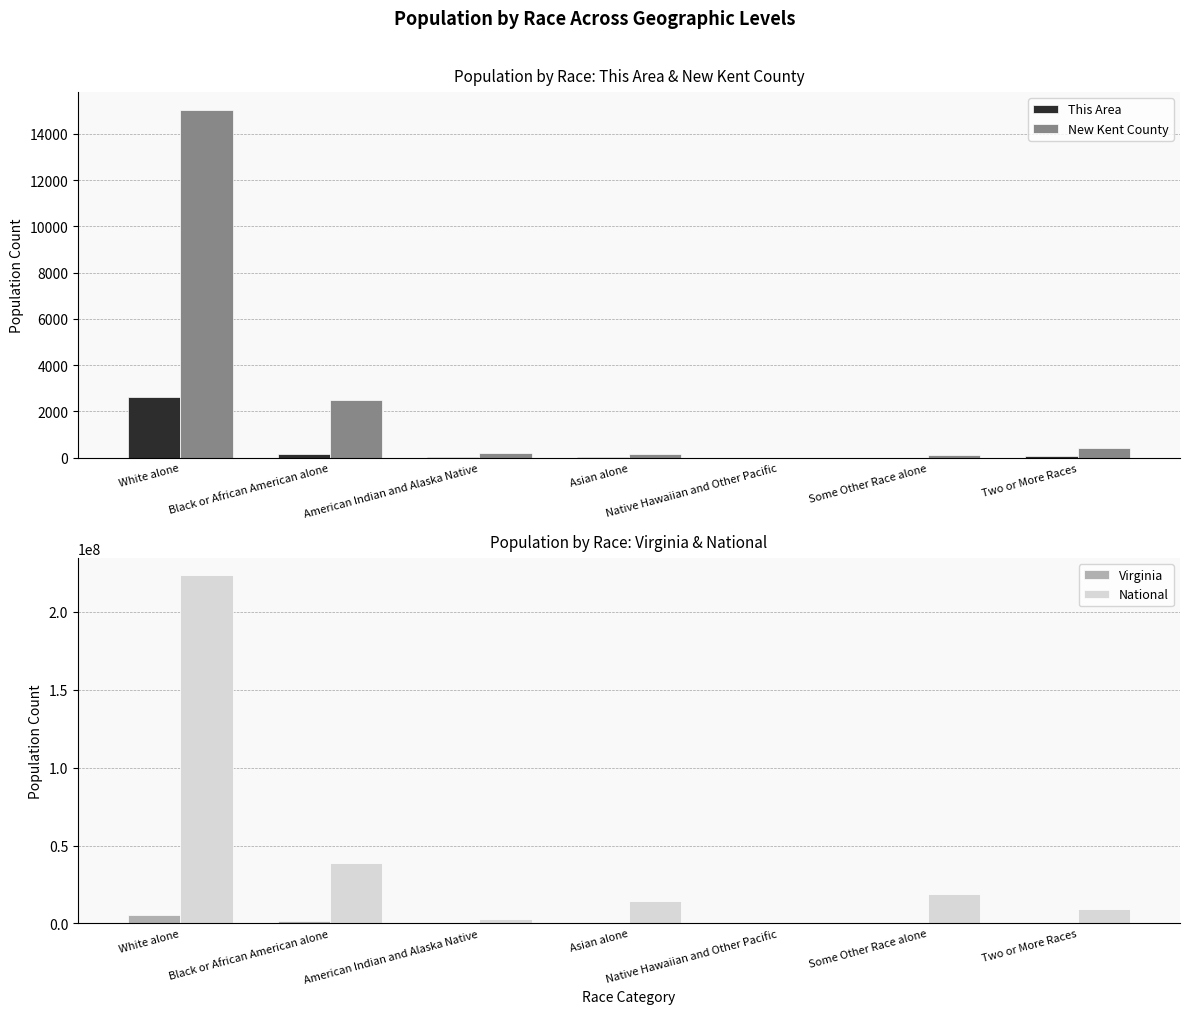

At American Indian and Alaska Native, list the series in order from smallest to largest.

This Area, New Kent County, Virginia, National